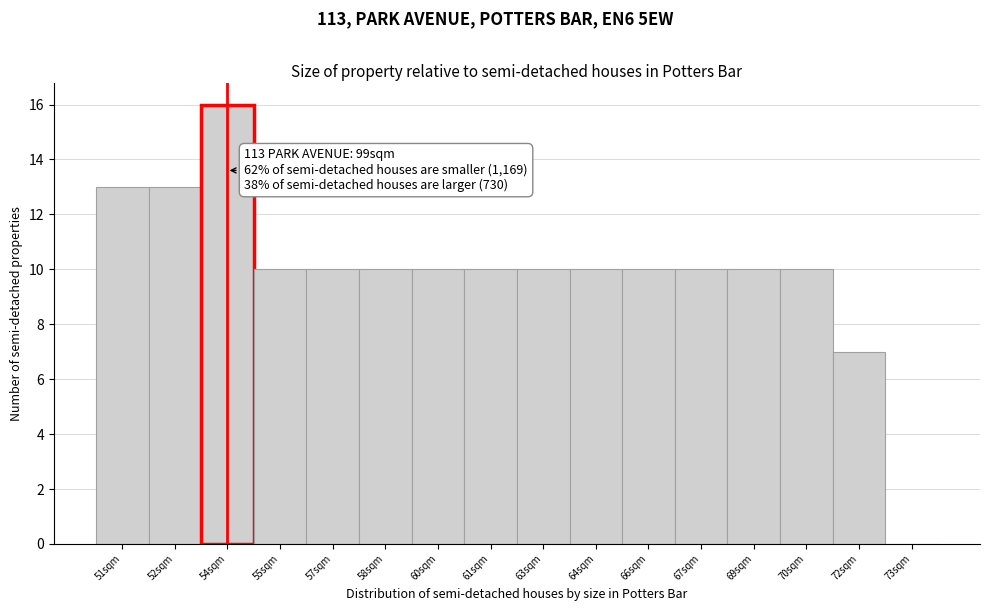

Reading right to left, what are all the values shown in this chart?

73sqm=0	72sqm=7	70sqm=10	69sqm=10	67sqm=10	66sqm=10	64sqm=10	63sqm=10	61sqm=10	60sqm=10	58sqm=10	57sqm=10	55sqm=10	54sqm=16	52sqm=13	51sqm=13